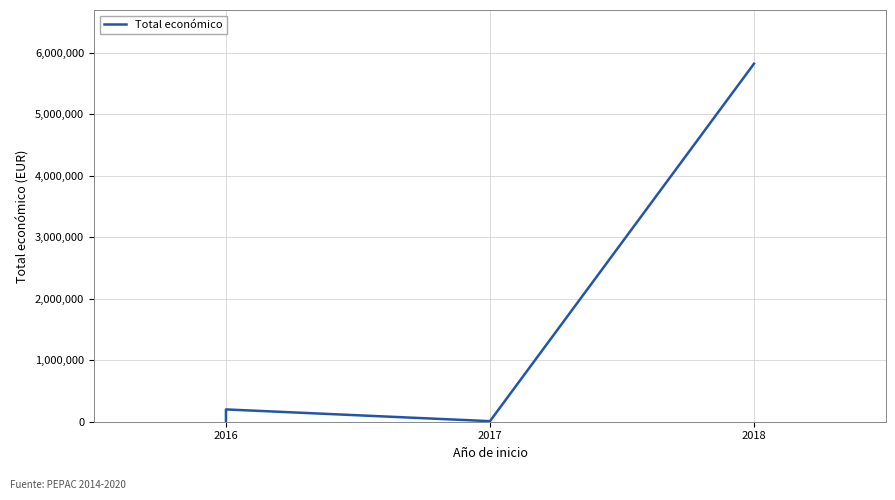

The chart shows a value of 5819964 at 2018. True or false?

True